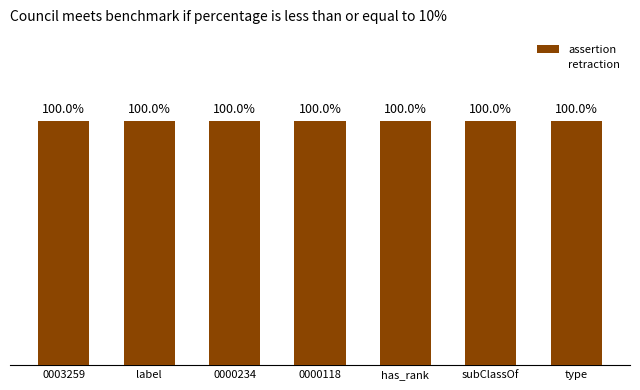

What is the label of the 7th bar from the right?

0003259